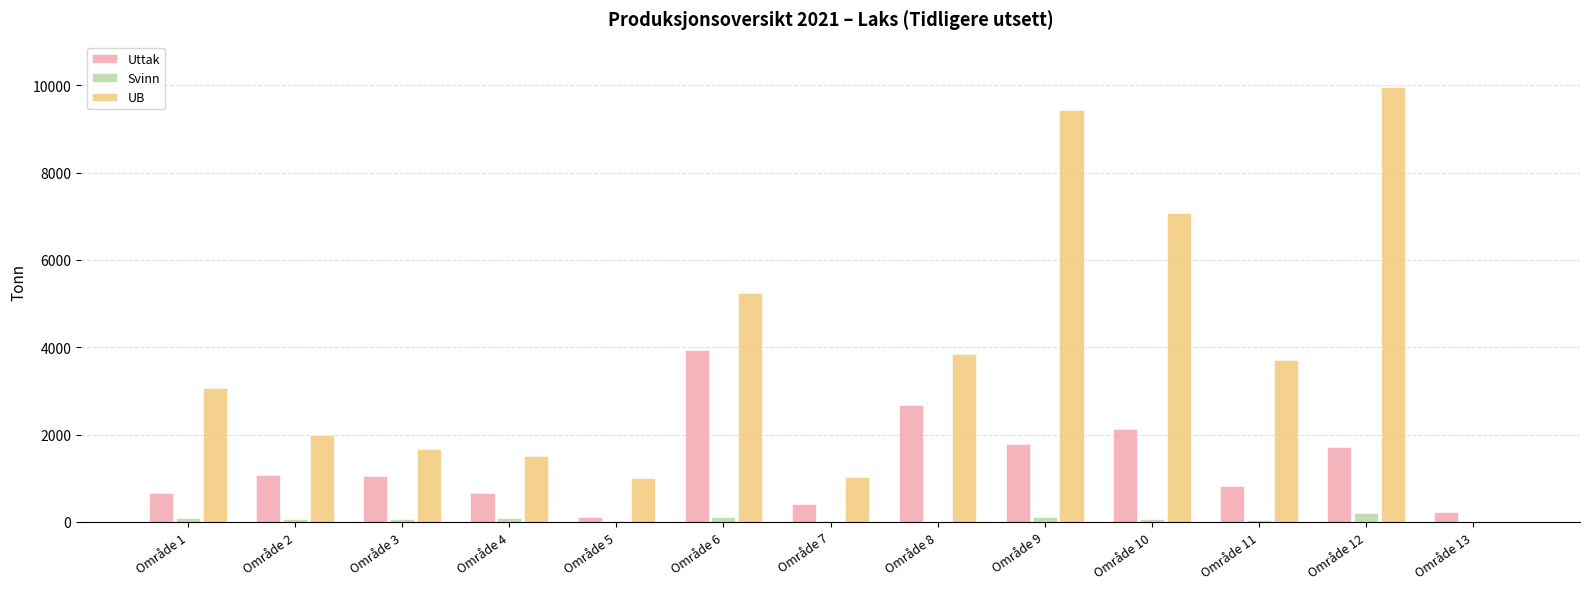

What is the total value across all series at Område 2?

3134.2